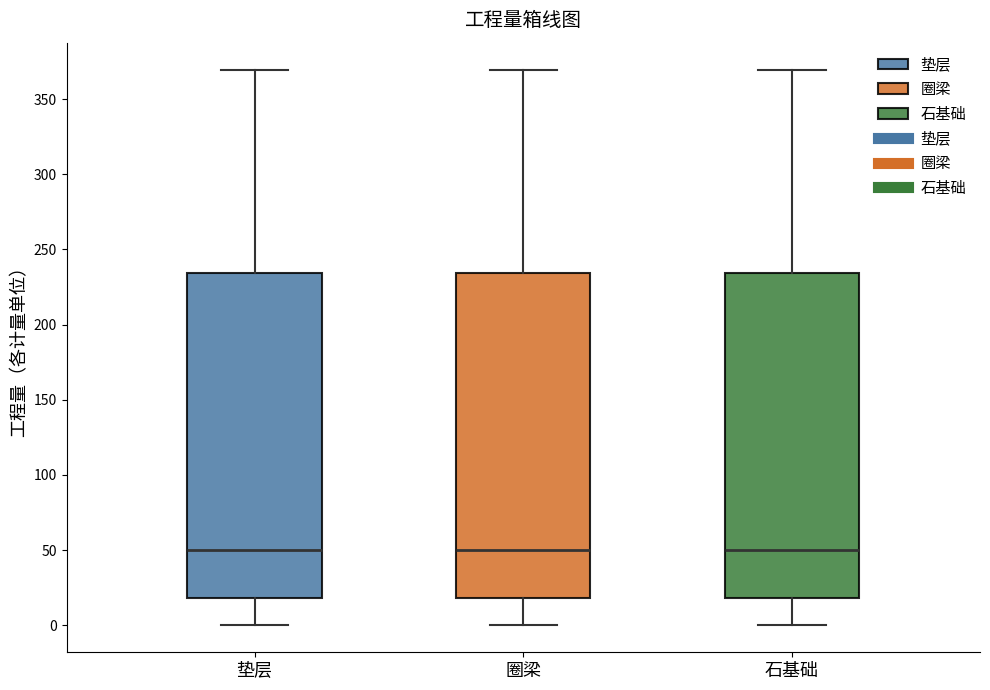

Reading left to right, transcribe this box plot: for each box, give where its median line is, the range the box spans, and where its two whiskers end, as read against the y-axis. The values are not printed on the chart, so give them approximately, as read against the axis.

垫层: median 50, box 20 to 235, whiskers 0 to 370
圈梁: median 50, box 20 to 235, whiskers 0 to 370
石基础: median 50, box 20 to 235, whiskers 0 to 370